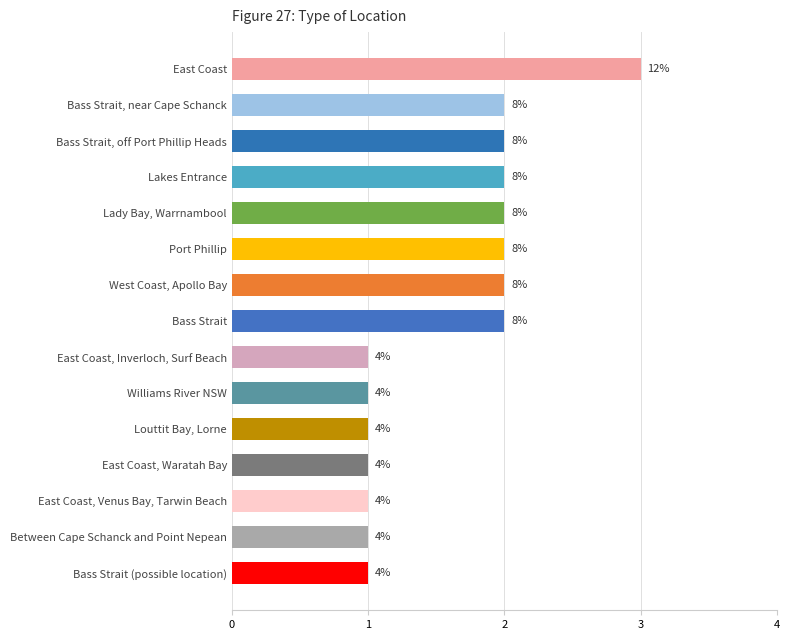

Does the chart contain any negative values?

No